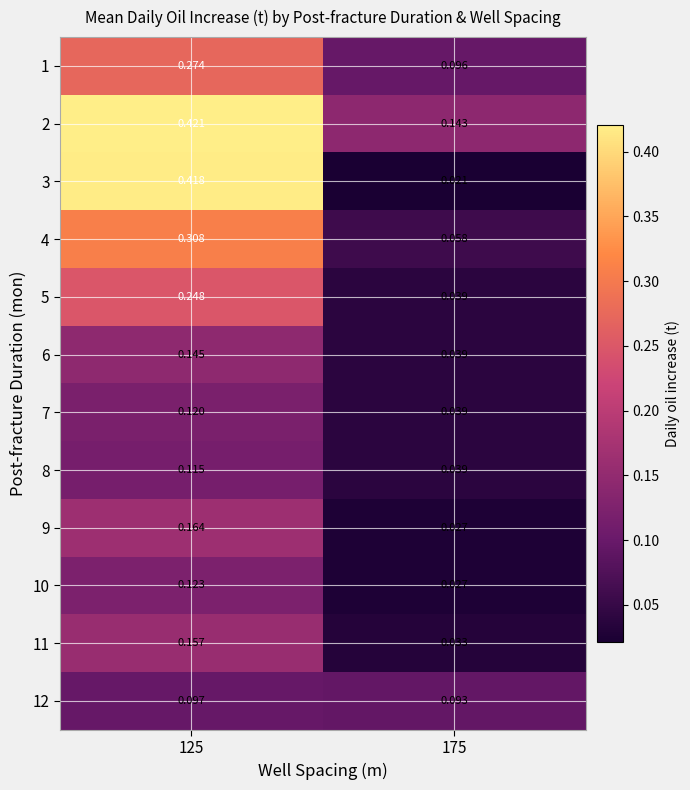

Is the value of 7 at 125 greater than the value of 9 at 125?

No